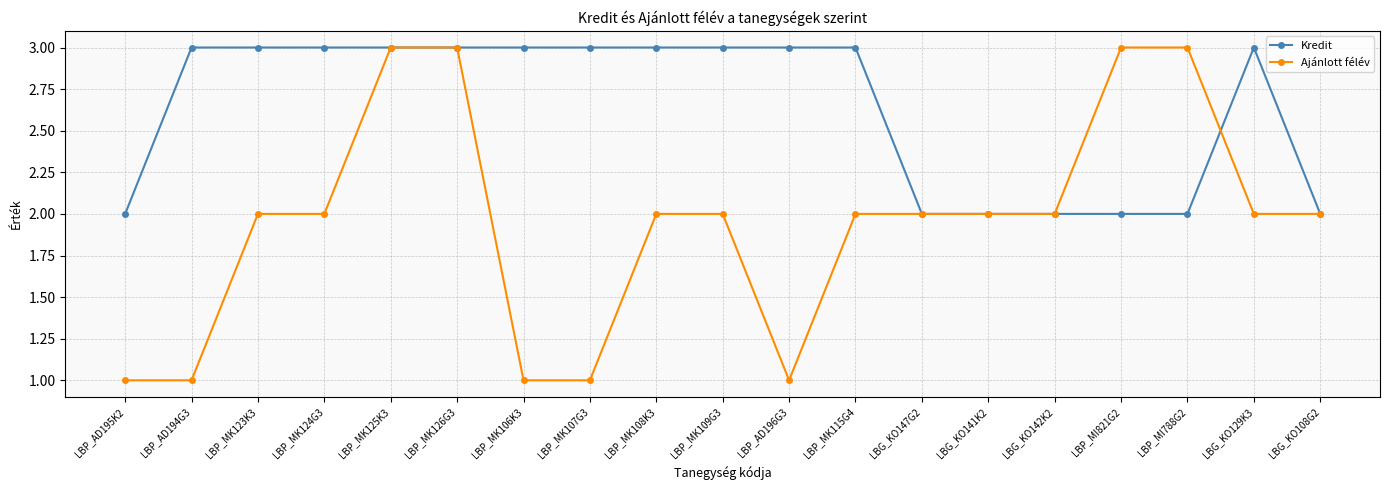

Does the chart display data point markers on the line(s)?

Yes